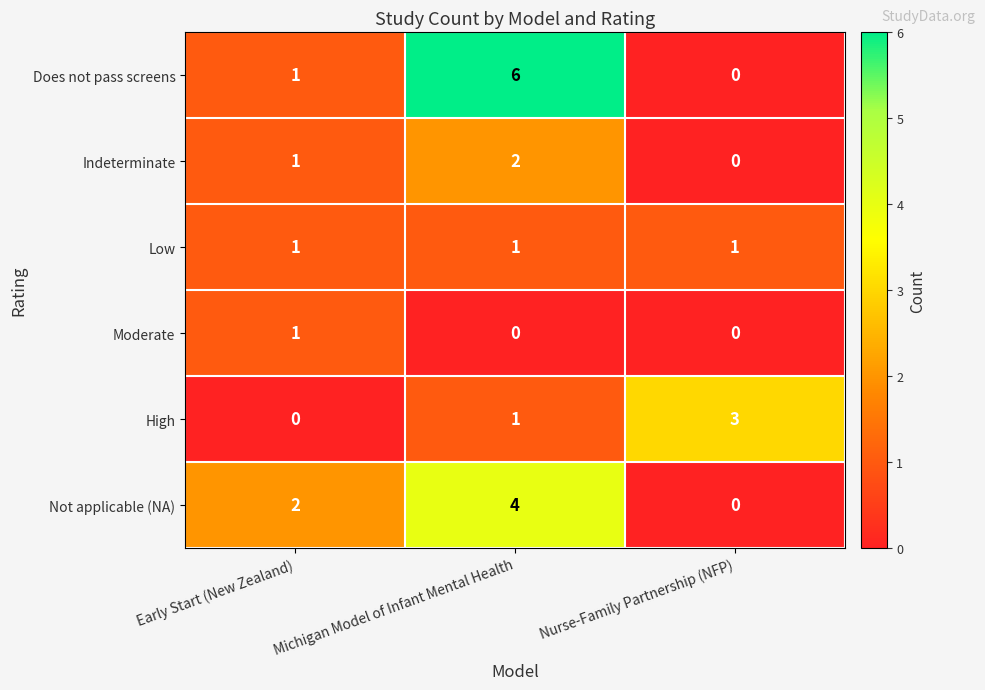

At which label is Indeterminate closest to 1?

Early Start (New Zealand)